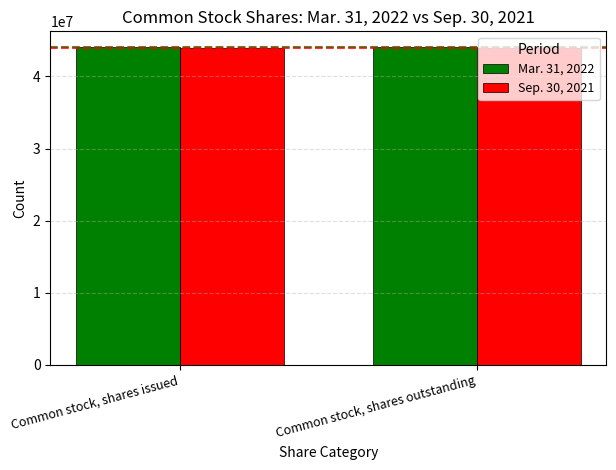

What is the spread (max minus min) of values at Common stock, shares issued?

75354